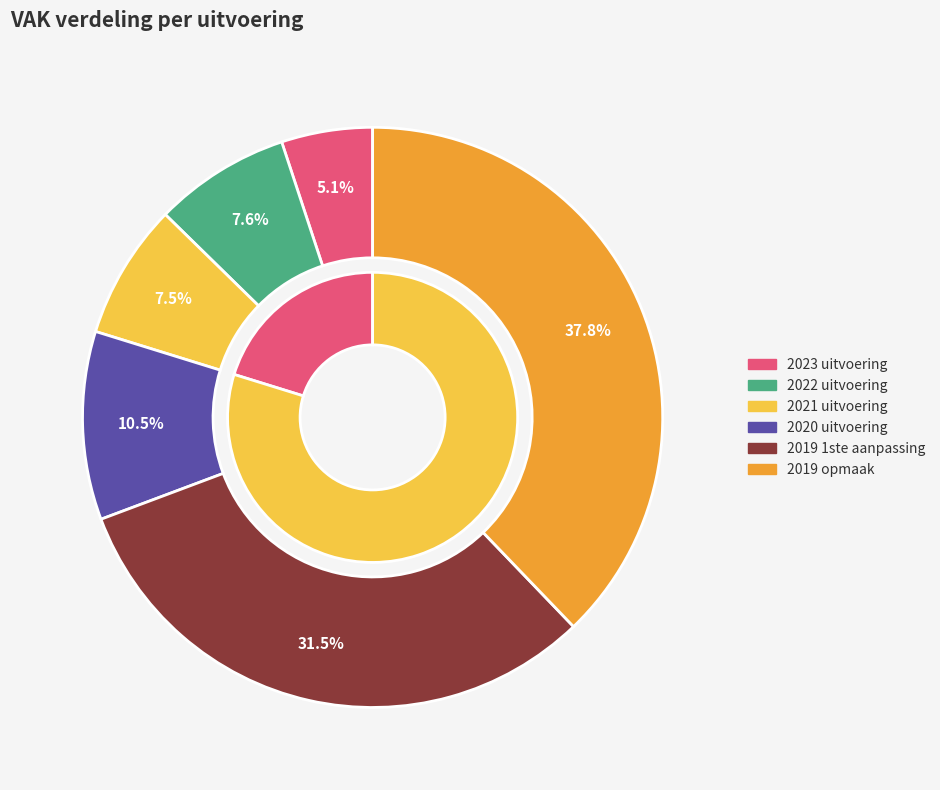

To the nearest percent, what is the difference between the largest and smallest slice percentages?

33%